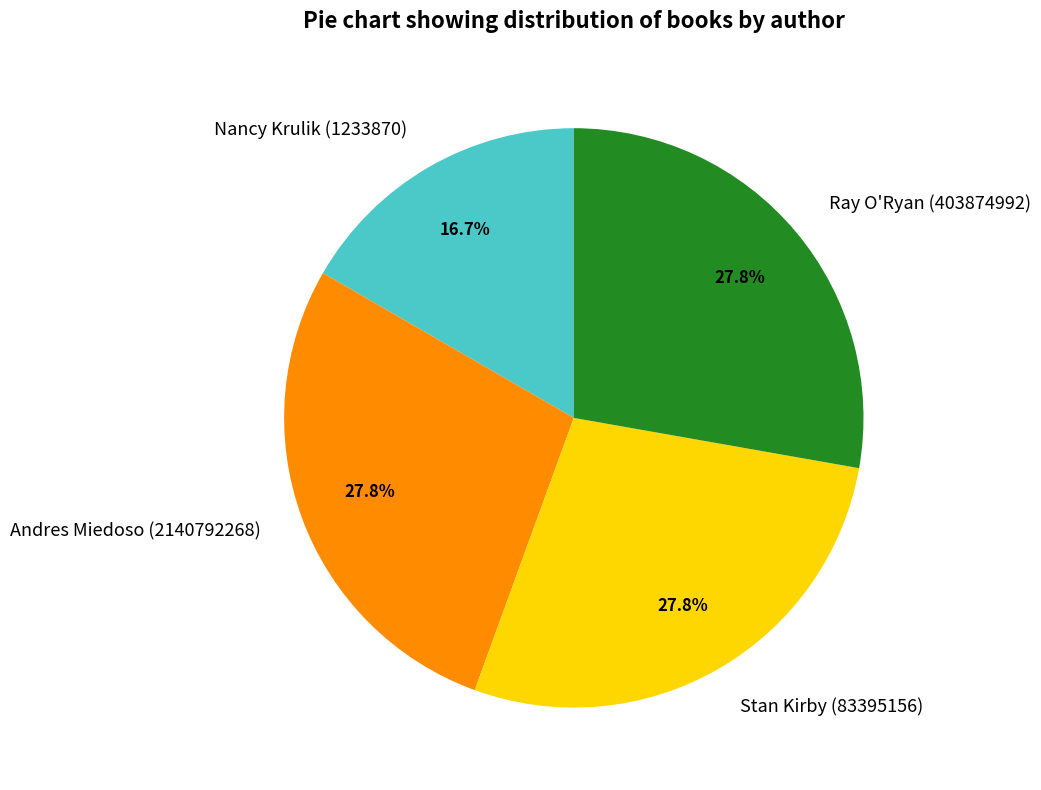

What is the smallest slice in the pie chart?

Nancy Krulik (1233870)